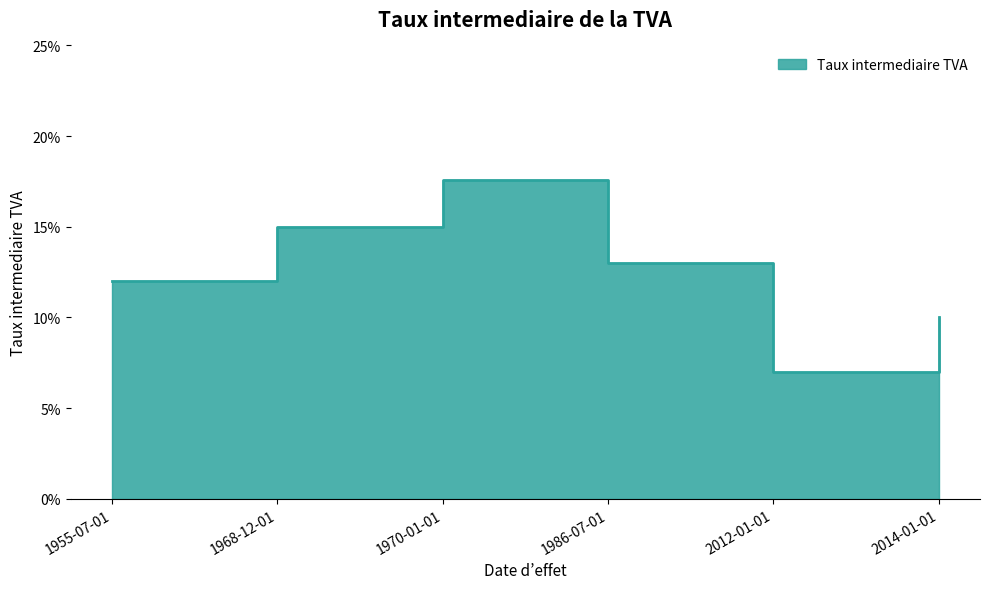

The value at 1986-07-01 is 0.1. True or false?

True